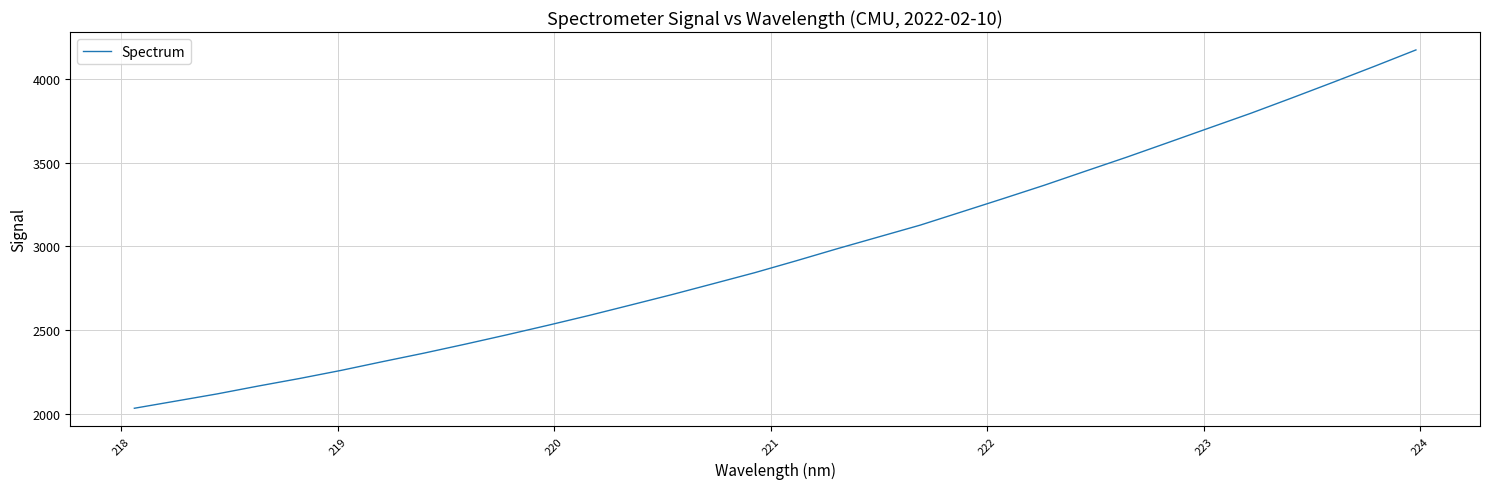

How many values exceed 2914?

16